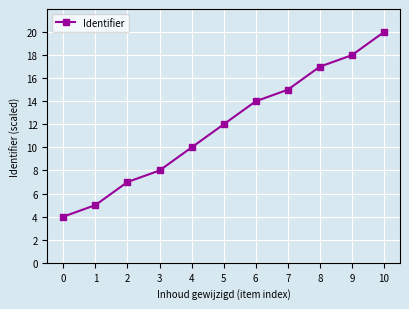

Is it true that the value at 0 is 4?

True